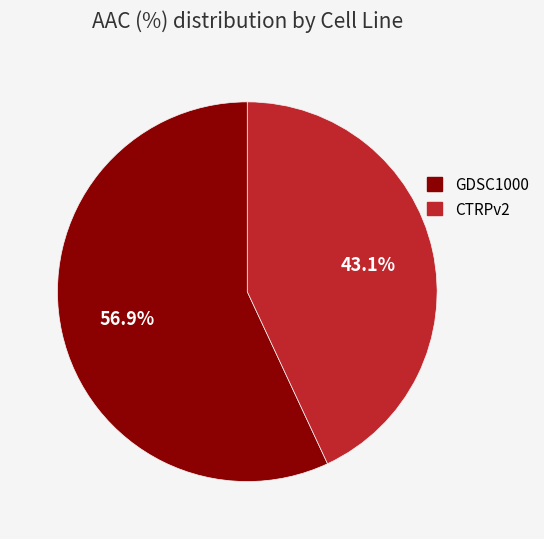

To the nearest percent, what is the difference between the CTRPv2 and GDSC1000 slice percentages?

14%